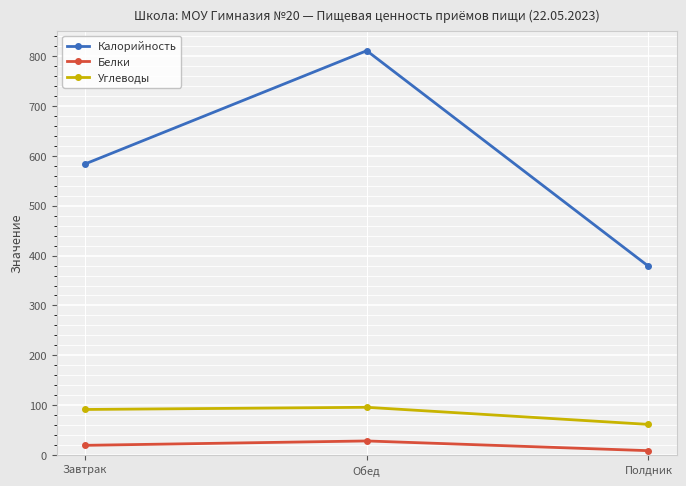

What are all the series names shown in the legend?

Калорийность, Белки, Углеводы